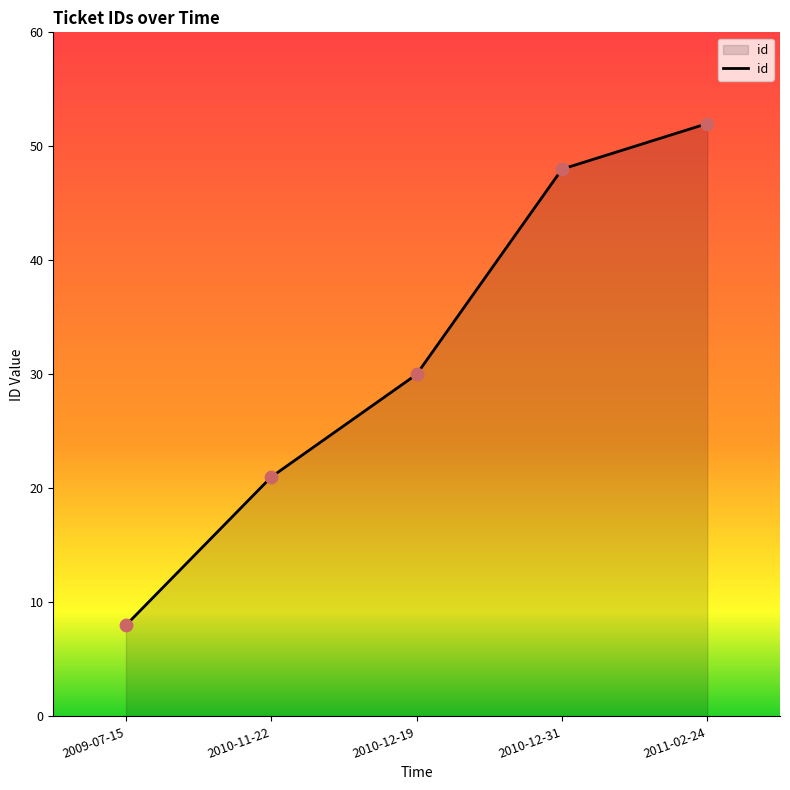

What is the change in value from 2009-07-15 to 2011-02-24?

+44